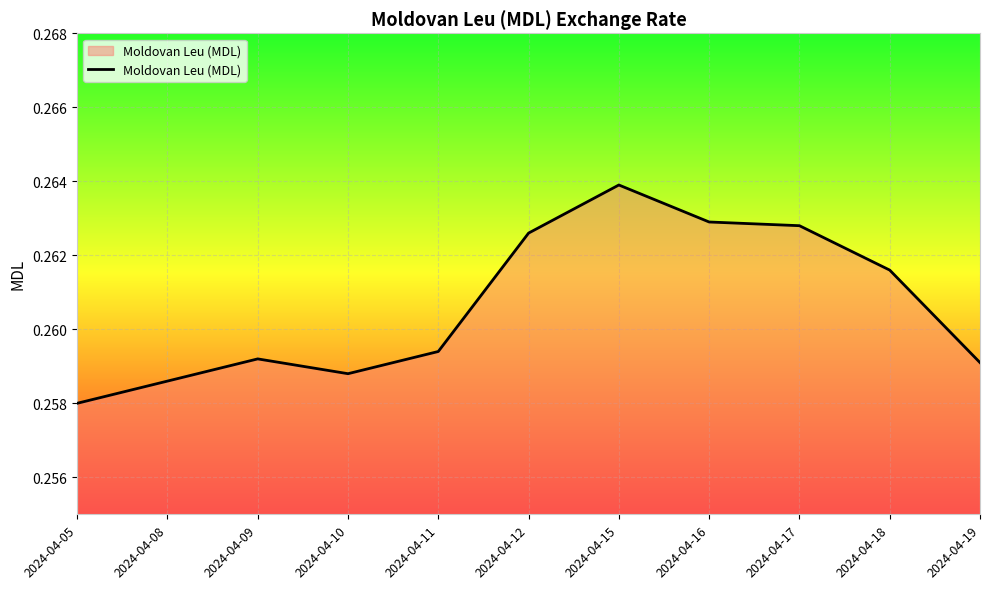

At which category does the chart reach its minimum across all series?

2024-04-05